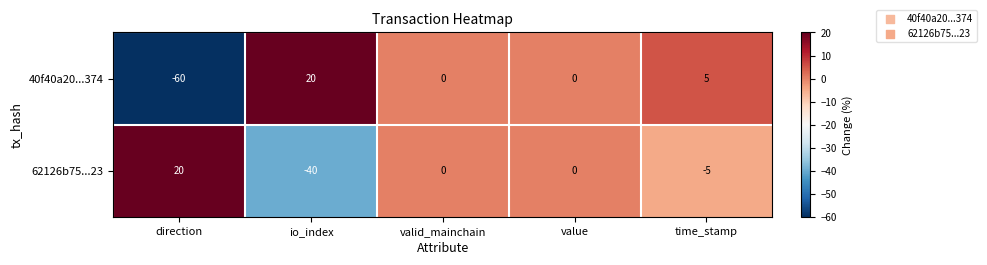

Which series changed the most between direction and io_index?

40f40a20...374